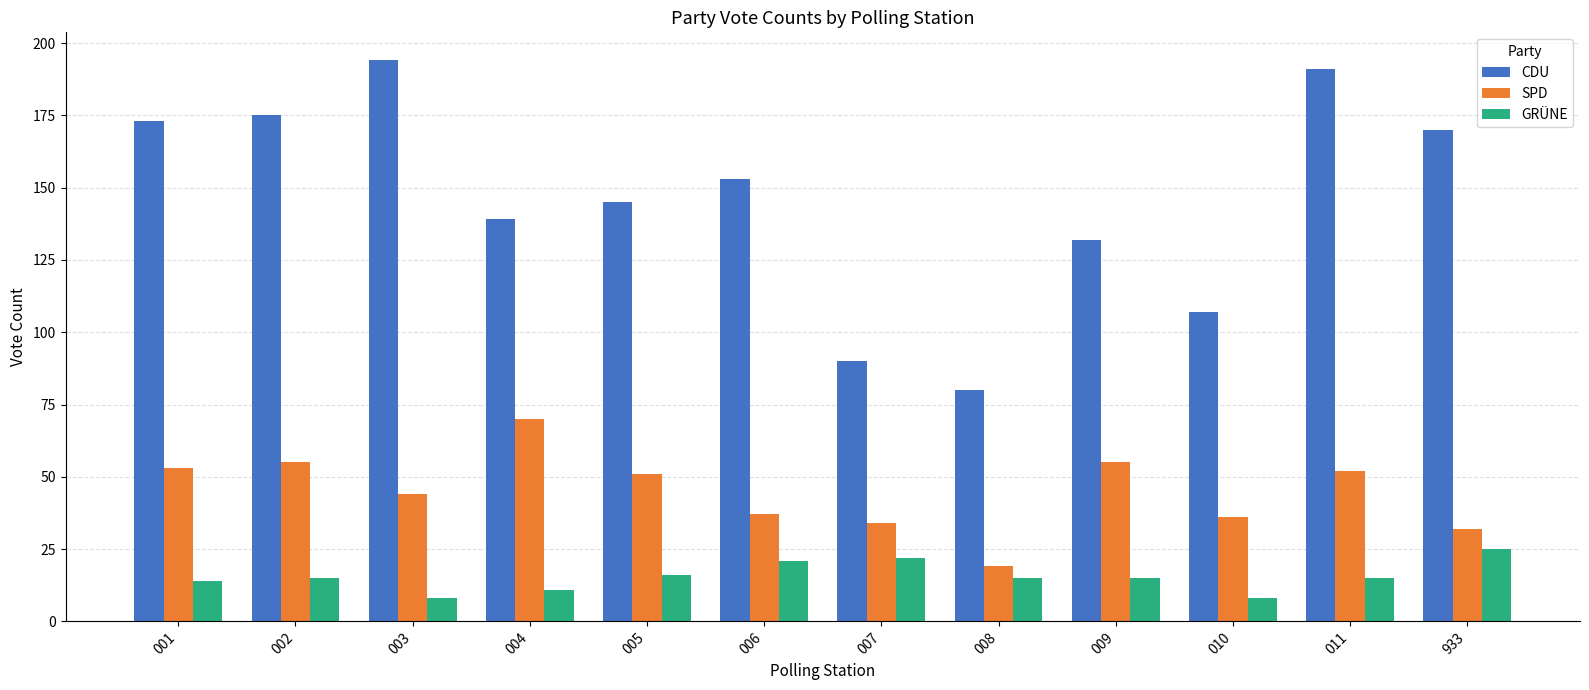

What is the value of the SPD bar at the 7th from the left?

34